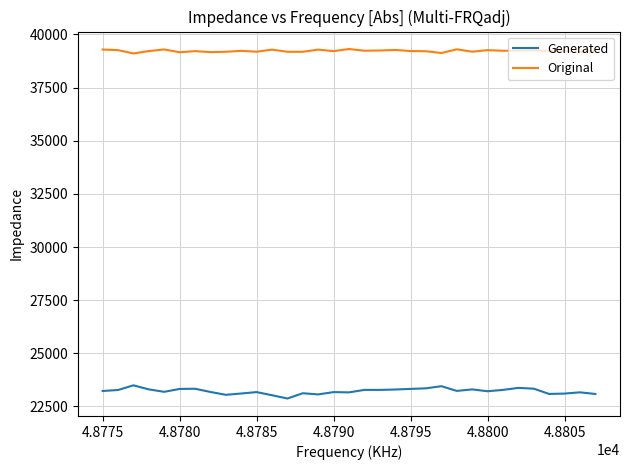

Does the chart have visible grid lines?

Yes